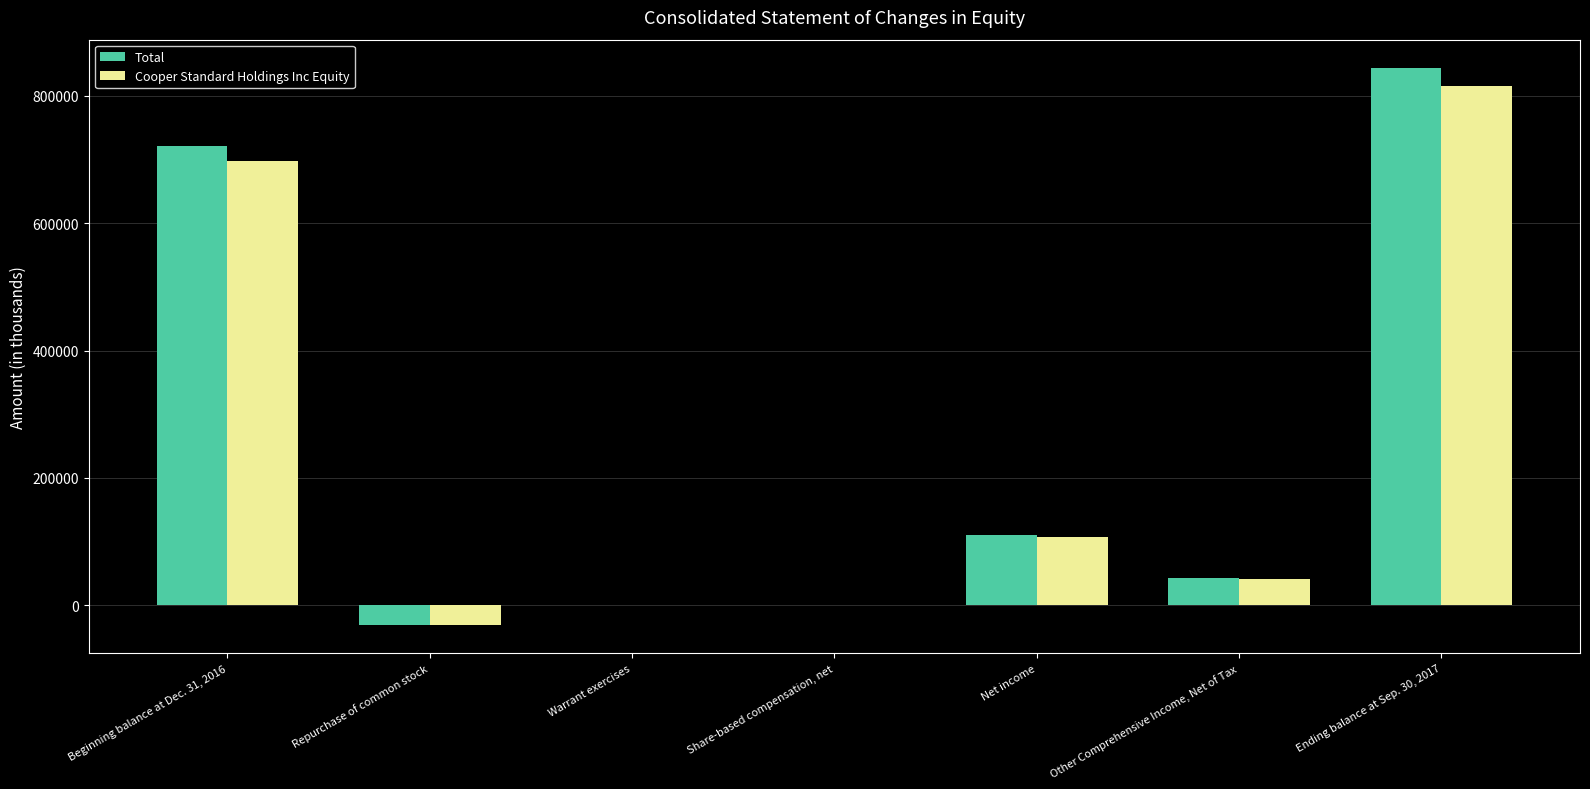

Which series has the widest spread of values?

Total